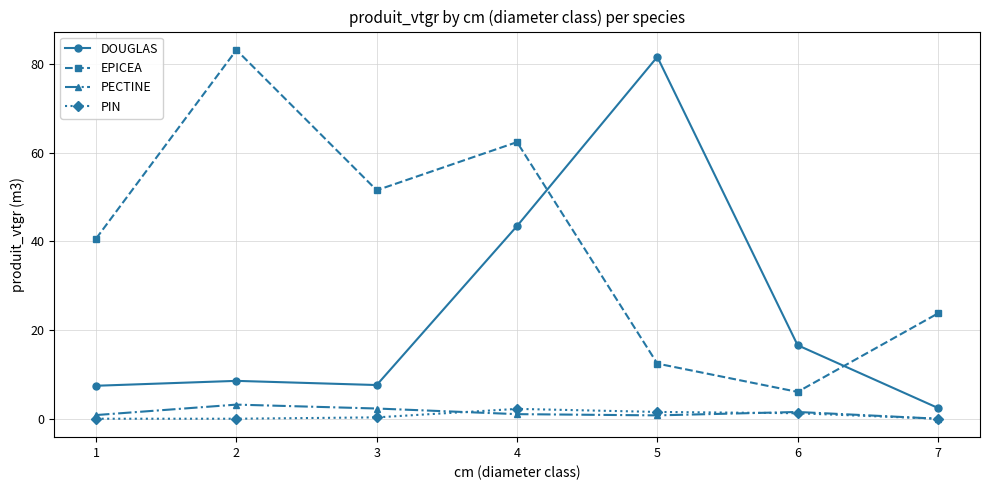

Is the value of DOUGLAS at 3 greater than the value of PIN at 5?

Yes